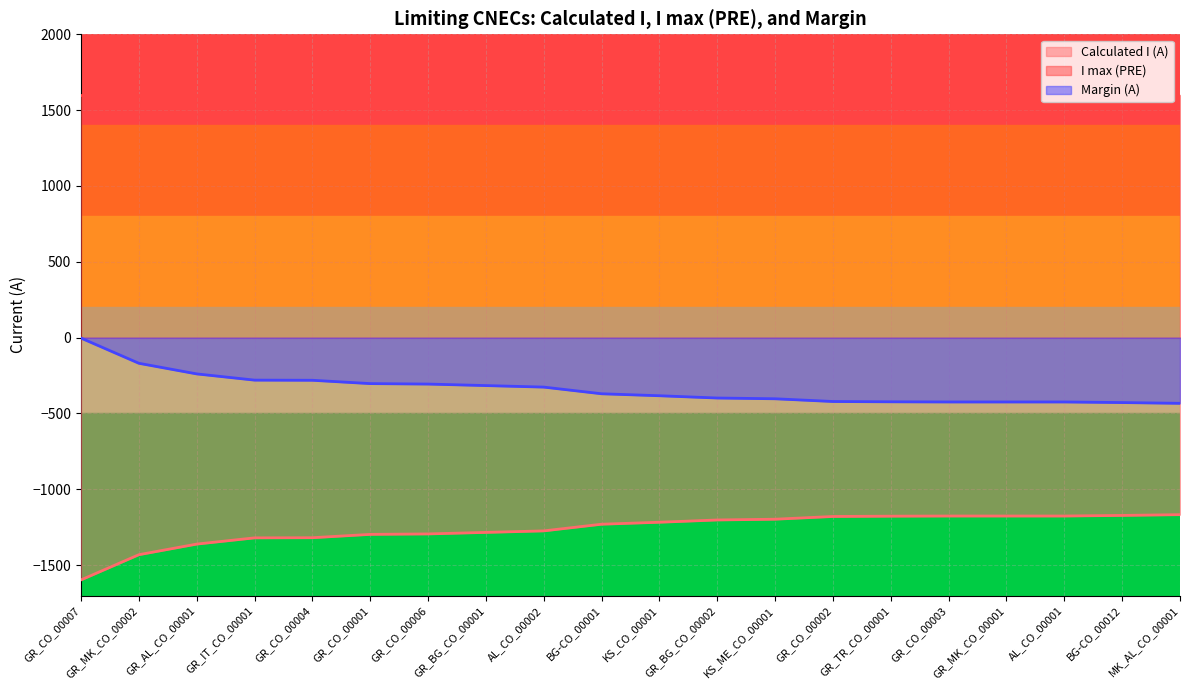

Rank the series by their average value, from lowest to highest.

Calculated I (A), Margin (A), I max (PRE)